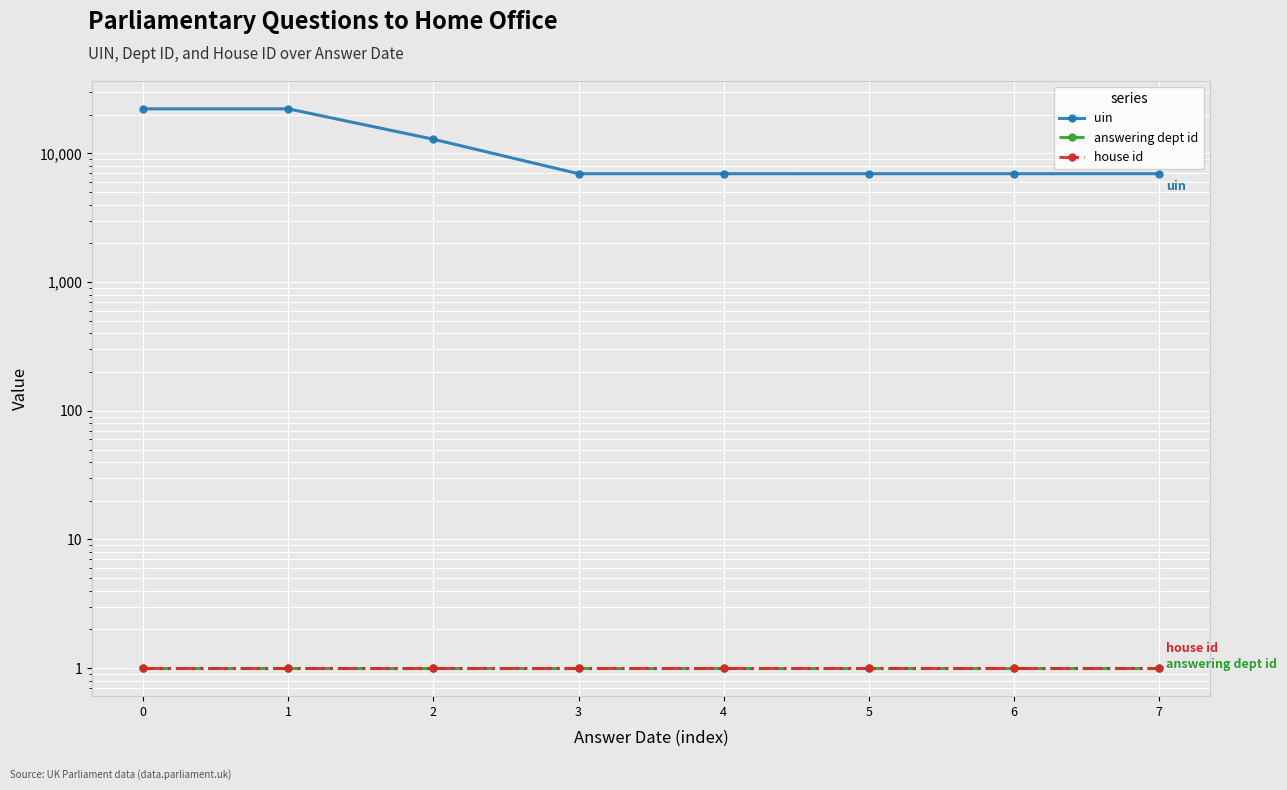

True or false: answering dept id and house id intersect in this chart.

False